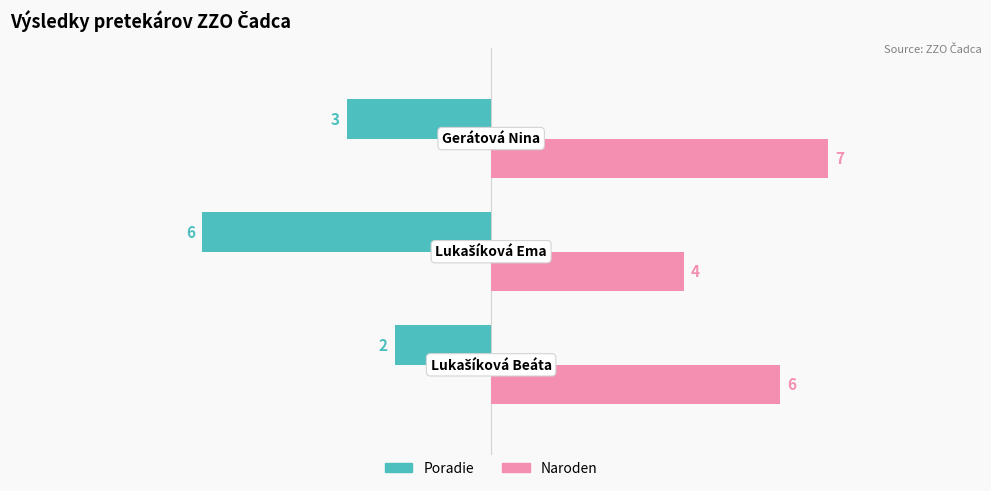

Which series has the largest total across all categories?

Naroden